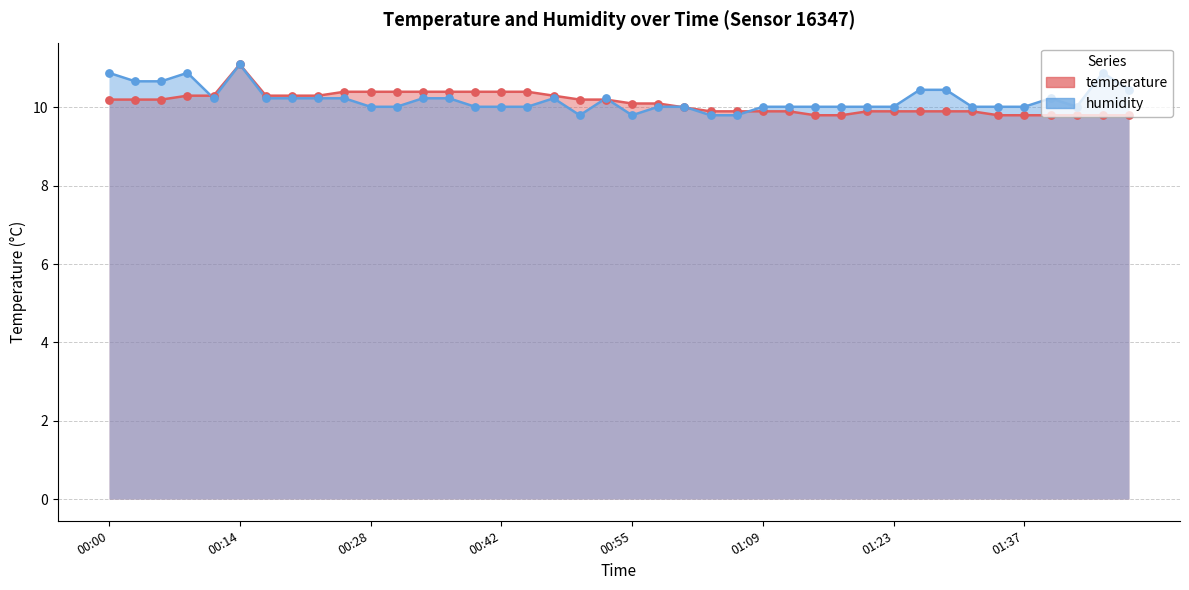

At which category is the sum across all series the highest?

00:14